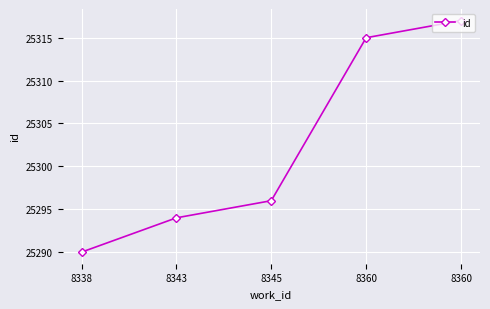

Does the chart have visible grid lines?

Yes